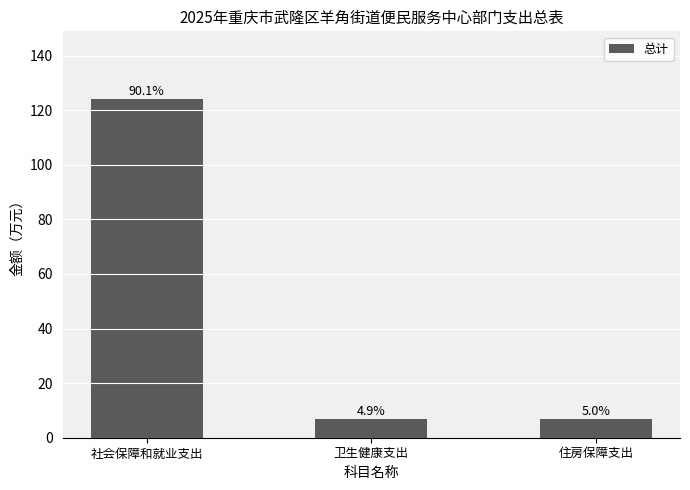

List the labels in order of value, largest first.

社会保障和就业支出, 住房保障支出, 卫生健康支出